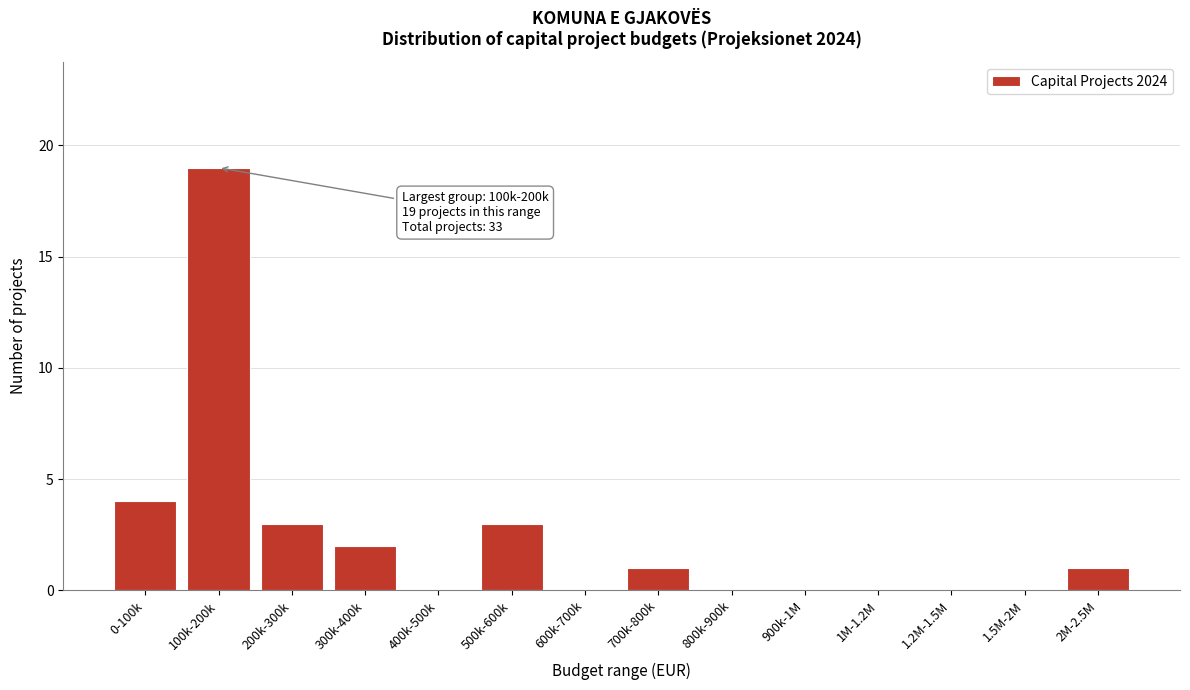

Reading left to right, transcribe all the data shown in this chart.

0-100k=4	100k-200k=19	200k-300k=3	300k-400k=2	400k-500k=0	500k-600k=3	600k-700k=0	700k-800k=1	800k-900k=0	900k-1M=0	1M-1.2M=0	1.2M-1.5M=0	1.5M-2M=0	2M-2.5M=1